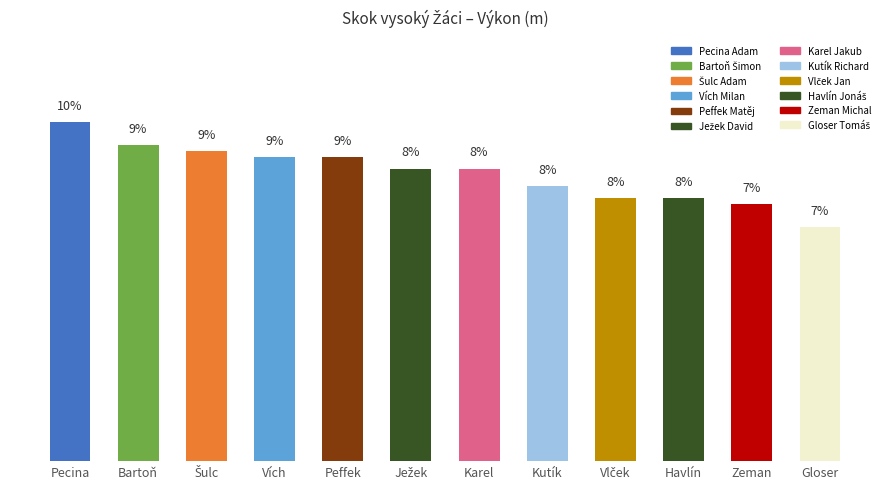

Where does the data first go above 8?

Pecina